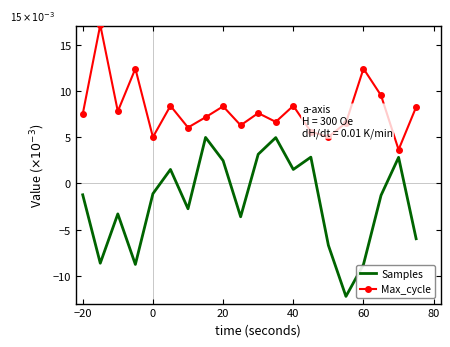

True or false: Samples and Max_cycle cross at least once.

False